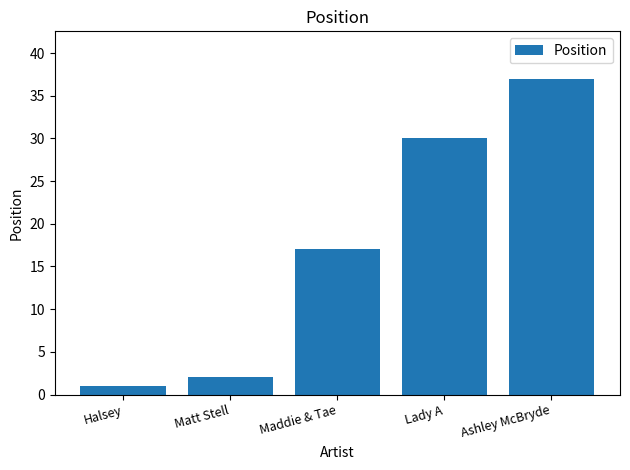

Reading right to left, what are all the values shown in this chart?

Ashley McBryde=37	Lady A=30	Maddie & Tae=17	Matt Stell=2	Halsey=1